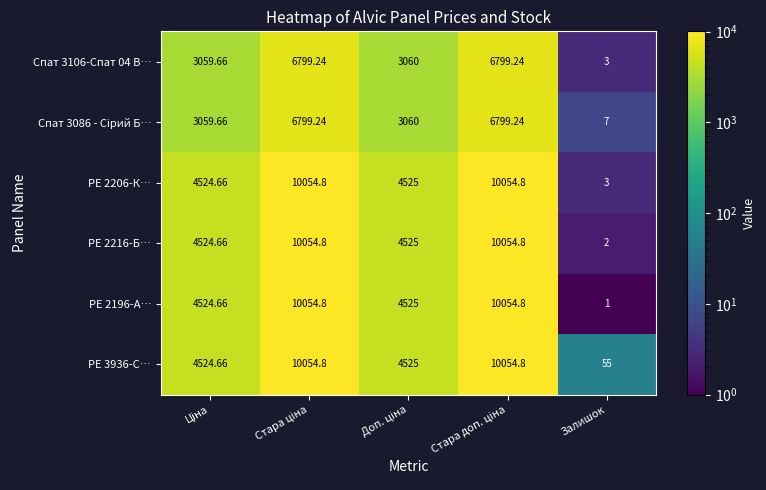

At which category does the chart reach its minimum across all series?

Залишок